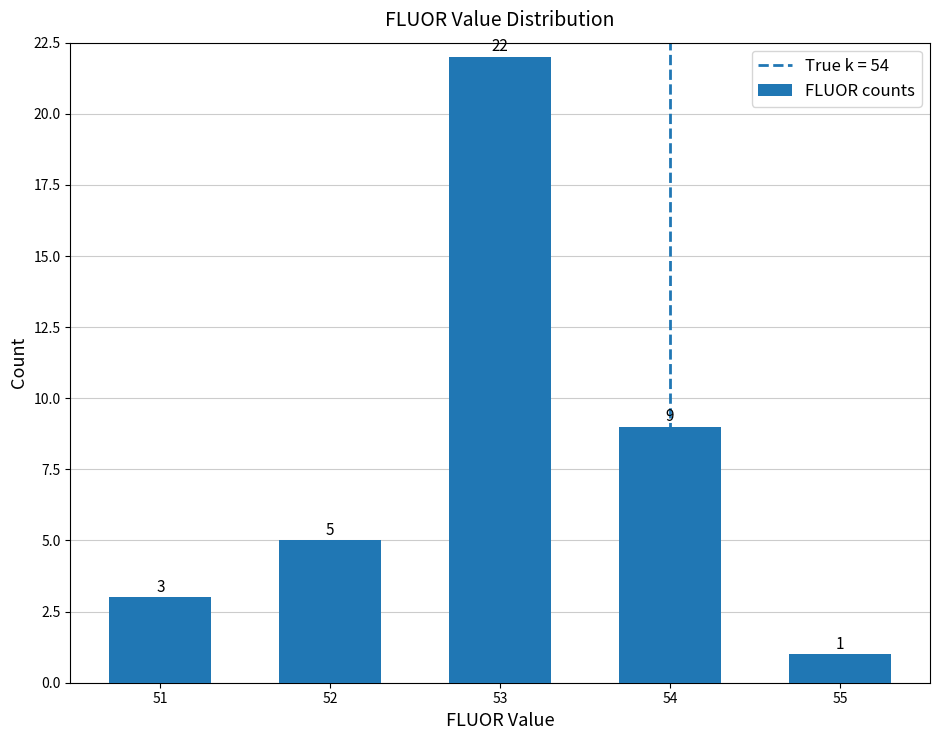

Count the number of categories in the chart.

5